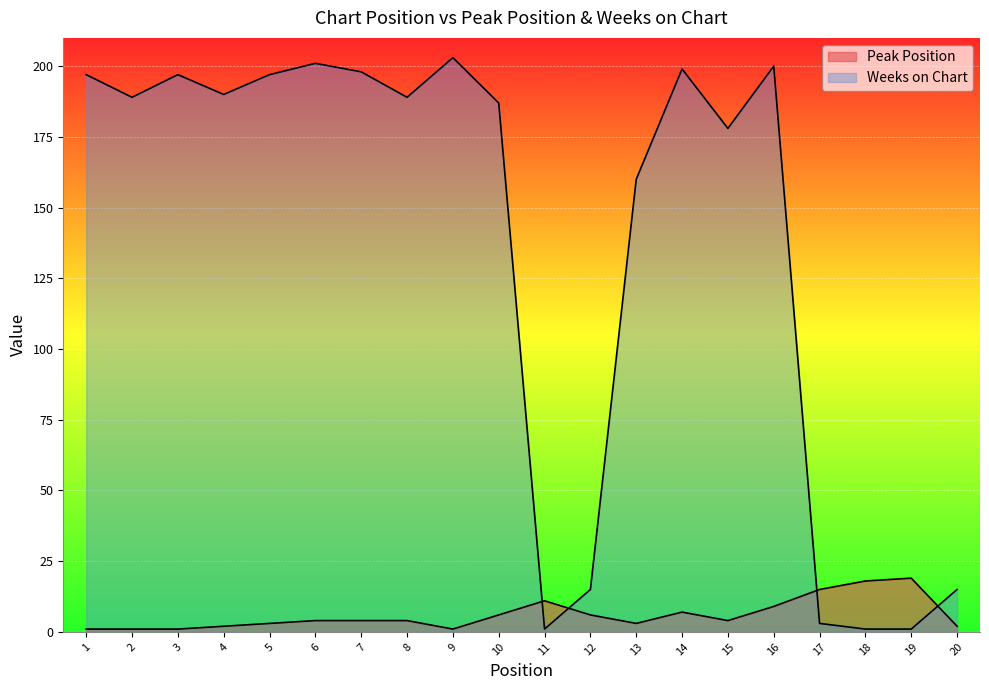

At how many categories does at least one series exceed 90?

14